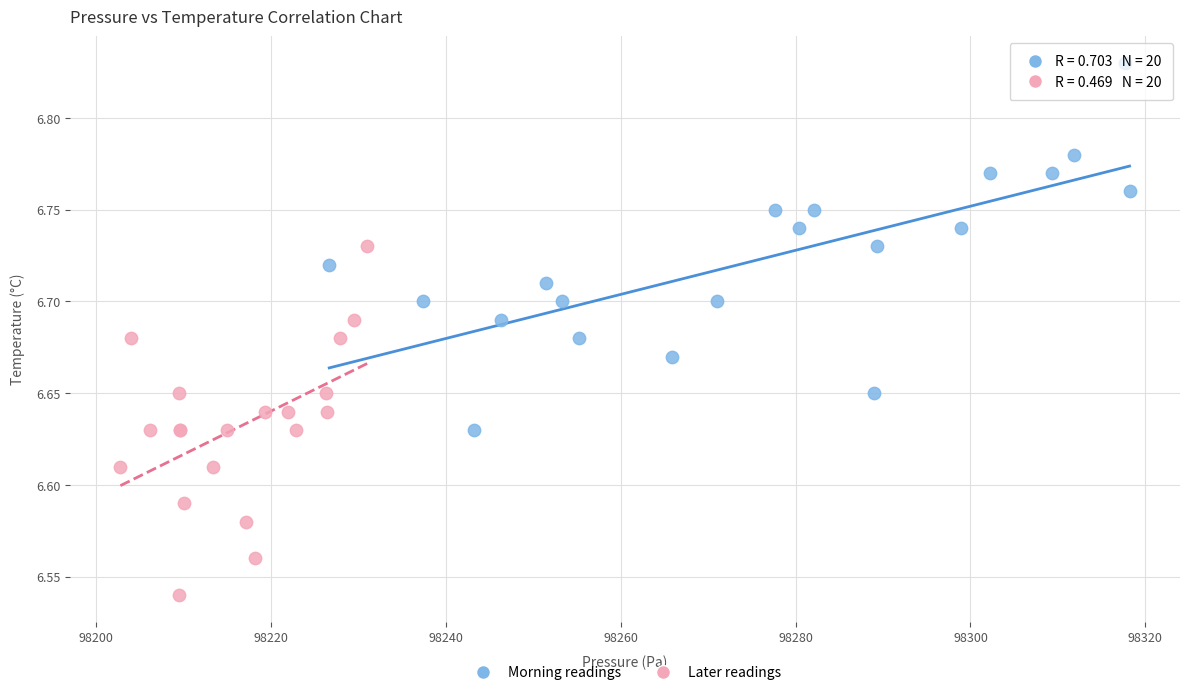

Which series contains the lowest Y value?

Later readings